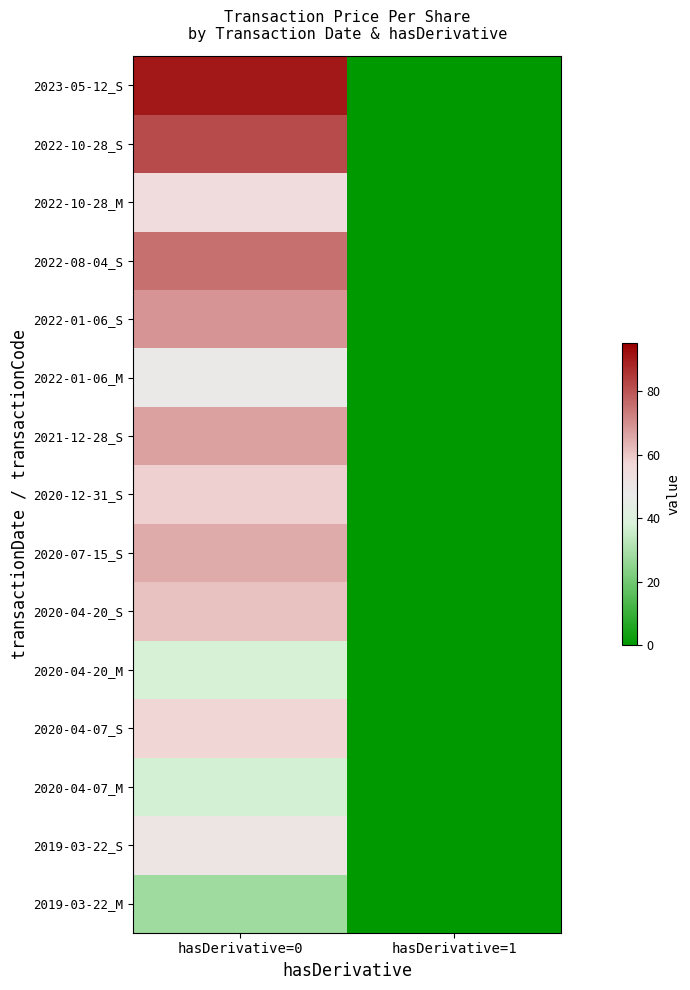

Reading right to left, transcribe all the data shown in this chart.

2019-03-22_M: hasDerivative=1=0.0	hasDerivative=0=27.9
2019-03-22_S: hasDerivative=1=0.0	hasDerivative=0=50.5
2020-04-07_M: hasDerivative=1=0.0	hasDerivative=0=37.4
2020-04-07_S: hasDerivative=1=0.0	hasDerivative=0=57.2
2020-04-20_M: hasDerivative=1=0.0	hasDerivative=0=37.7
2020-04-20_S: hasDerivative=1=0.0	hasDerivative=0=61.2
2020-07-15_S: hasDerivative=1=0.0	hasDerivative=0=65.0
2020-12-31_S: hasDerivative=1=0.0	hasDerivative=0=58.5
2021-12-28_S: hasDerivative=1=0.0	hasDerivative=0=66.6
2022-01-06_M: hasDerivative=1=0.0	hasDerivative=0=48.3
2022-01-06_S: hasDerivative=1=0.0	hasDerivative=0=68.9
2022-08-04_S: hasDerivative=1=0.0	hasDerivative=0=75.2
2022-10-28_M: hasDerivative=1=0.0	hasDerivative=0=54.7
2022-10-28_S: hasDerivative=1=0.0	hasDerivative=0=81.8
2023-05-12_S: hasDerivative=1=0.0	hasDerivative=0=90.6